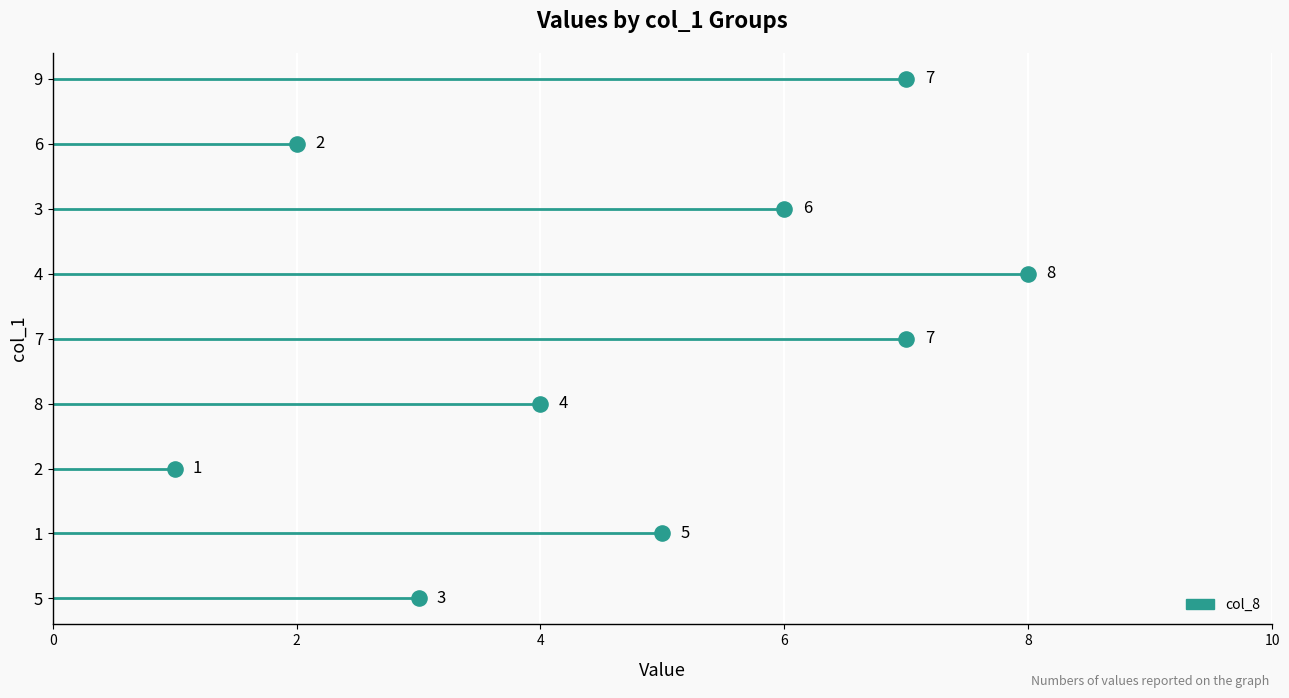

Which has a higher value, 7 or 8?

7